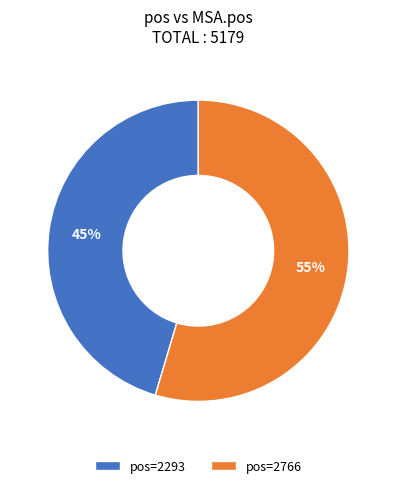

Which category accounts for the majority?

pos=2766